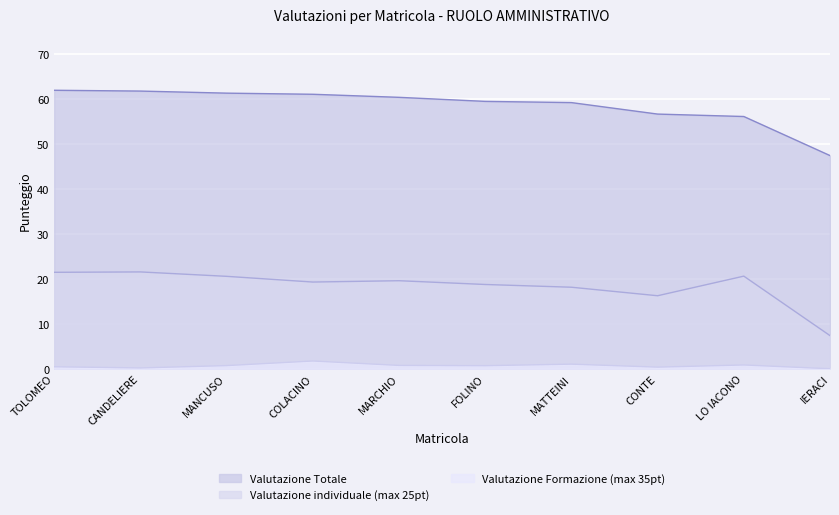

True or false: Valutazione Totale and Valutazione Formazione (max 35pt) cross at least once.

False